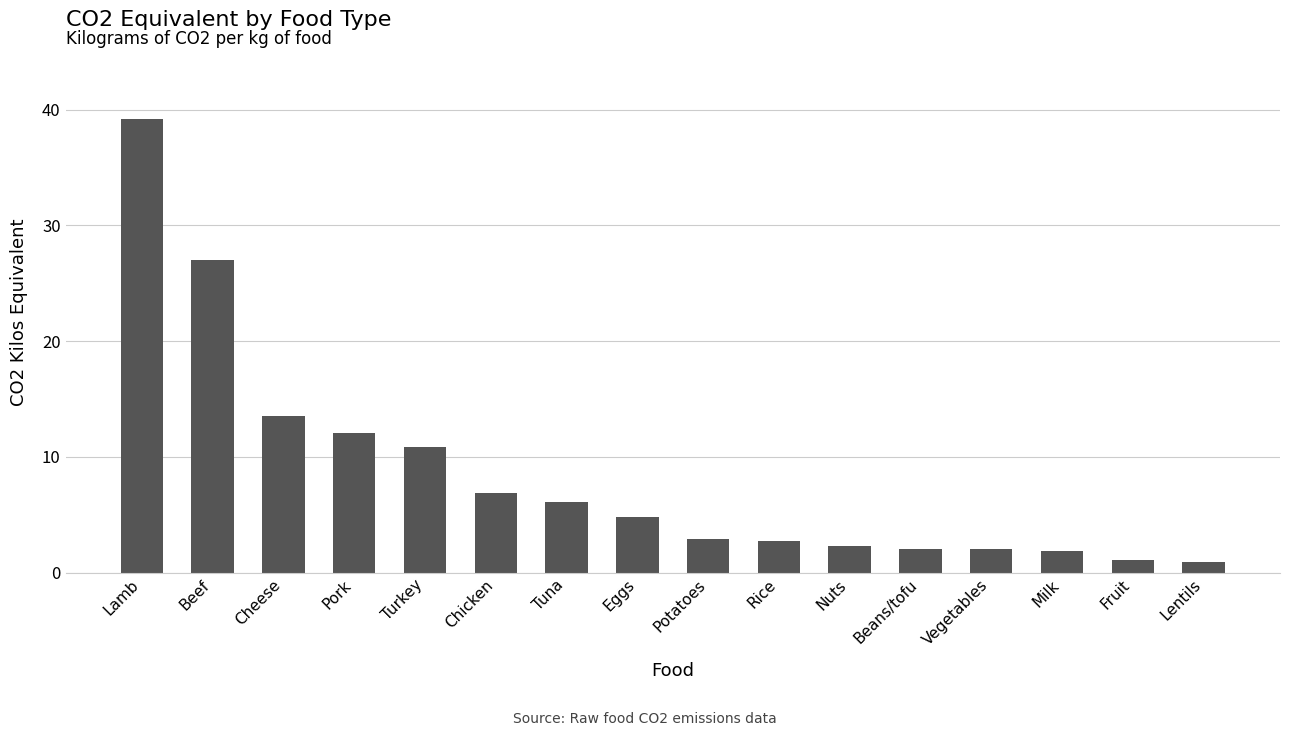

What is the label of the 11th bar from the right?

Chicken